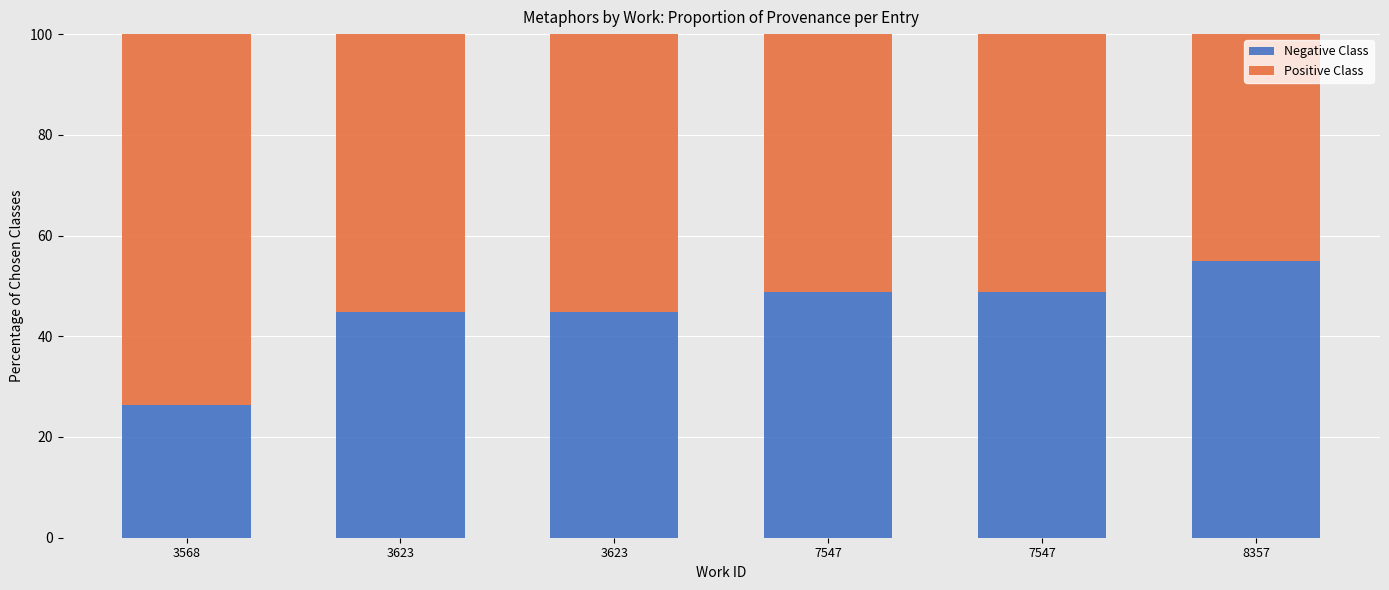

Are the bars grouped side by side (vs. stacked)?

No